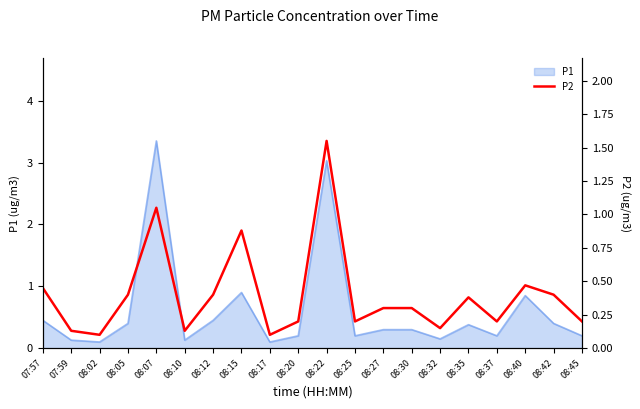

What is the average value?

0.4